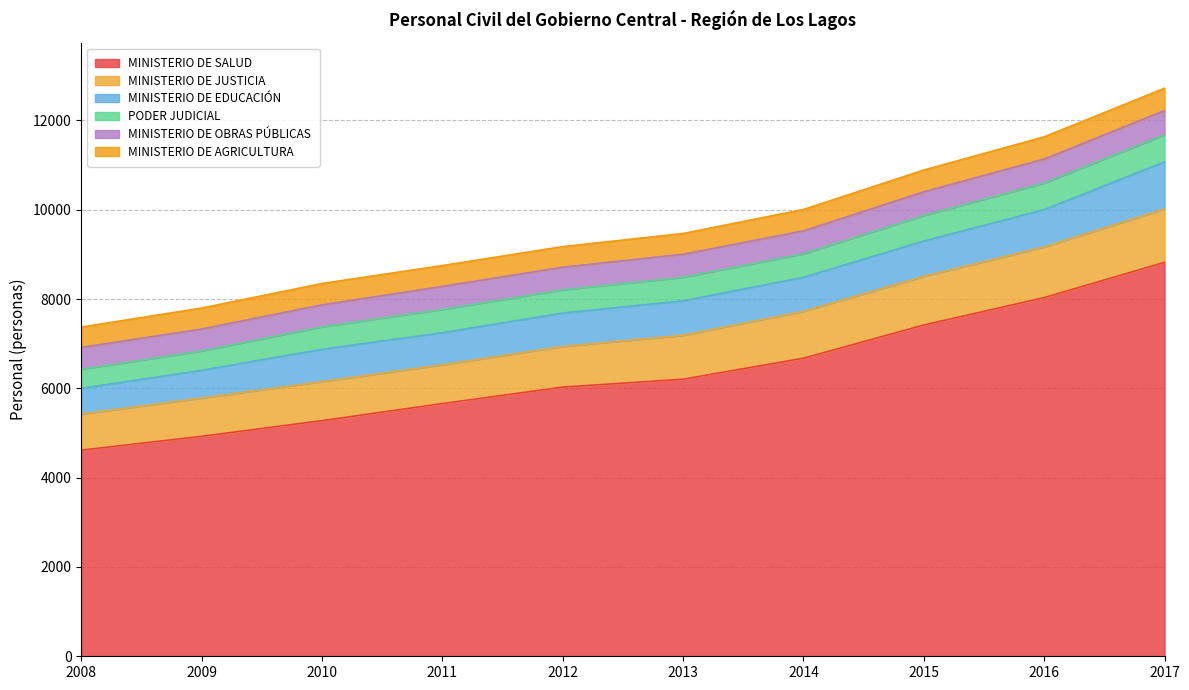

Does the chart display data point markers on the line(s)?

No